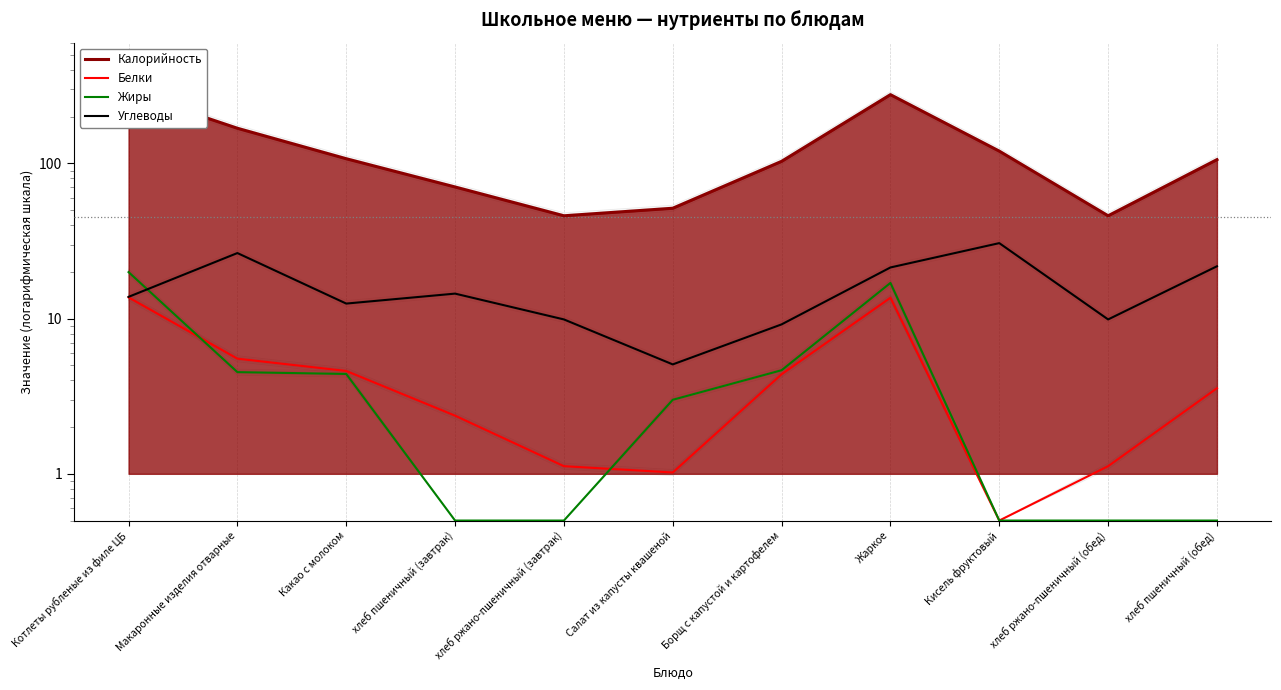

What value does the Калорийность series have at Борщ с капустой и картофелем?

103.1